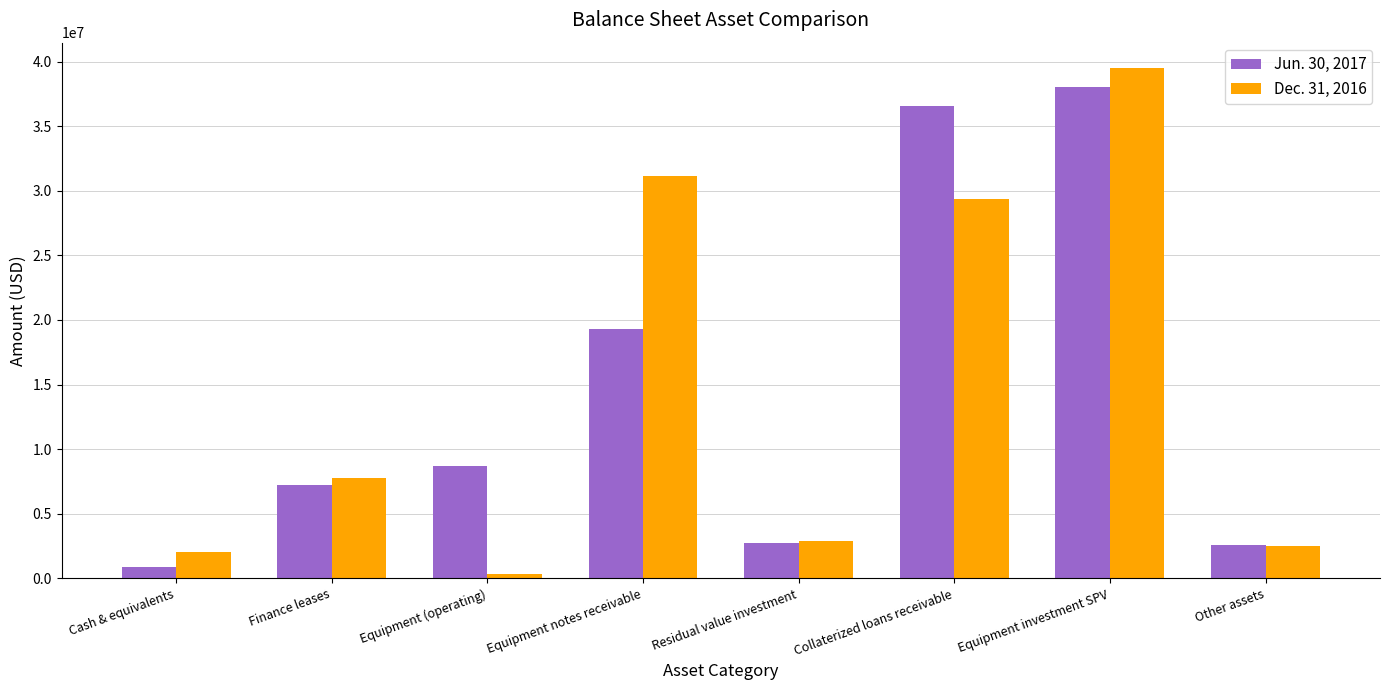

At which category is the sum across all series the highest?

Equipment investment SPV